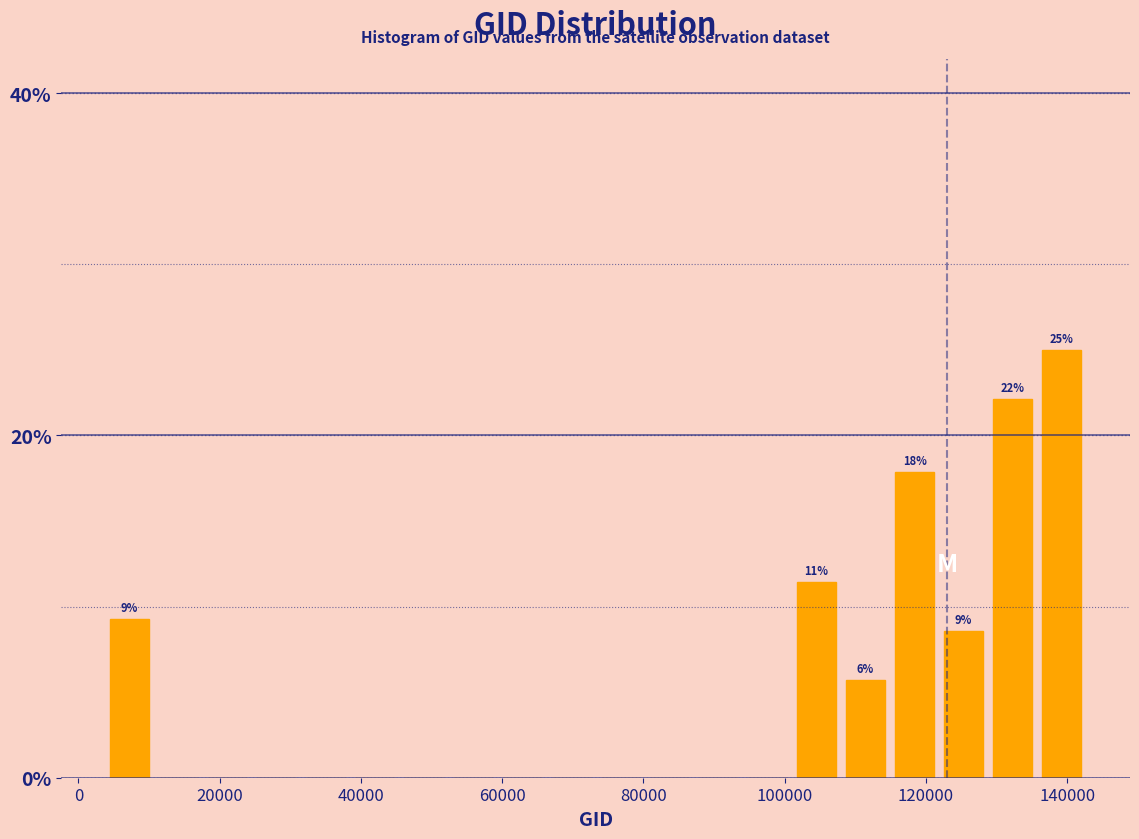

Read against the x-axis, roughly where is the centre of the tallest bar?

140000